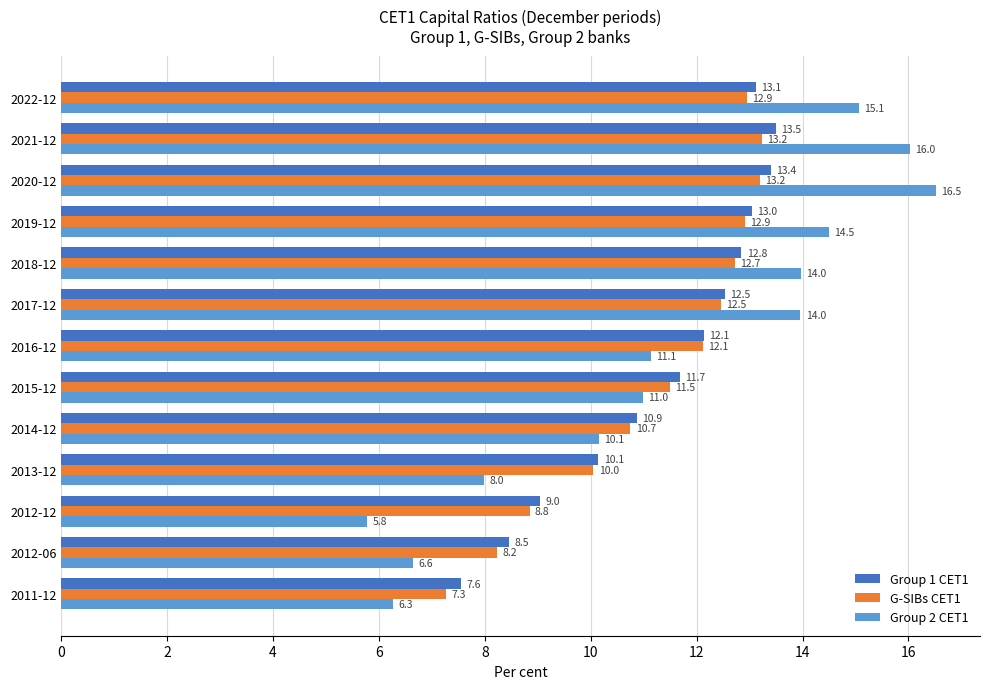

What is the approximate value of Group 2 CET1 at 2018-12?

14.0